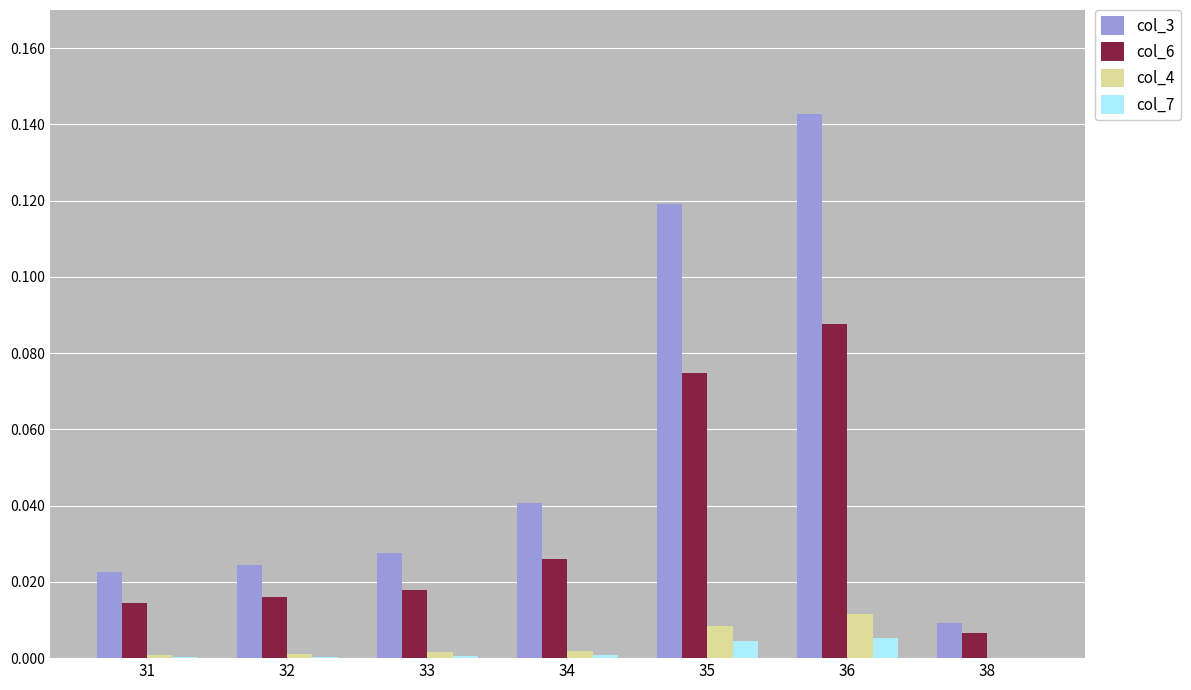

Which series has the largest total across all categories?

col_3